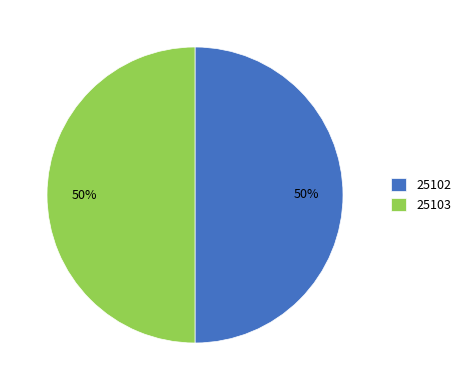

To the nearest percent, what percentage of the pie is 25102?

50%